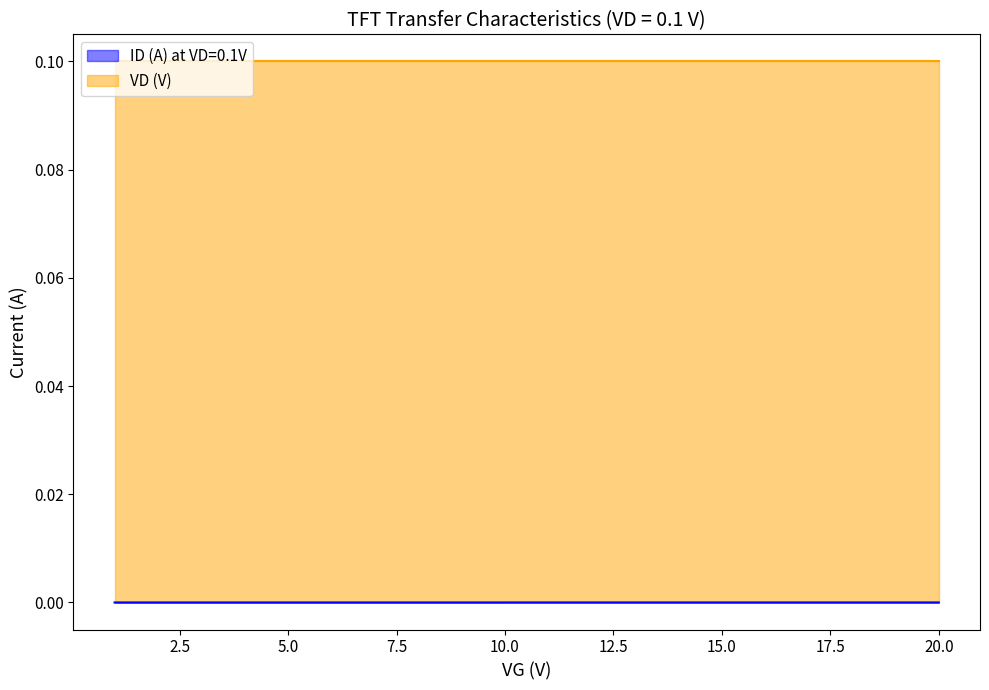

Does the chart display data point markers on the line(s)?

No